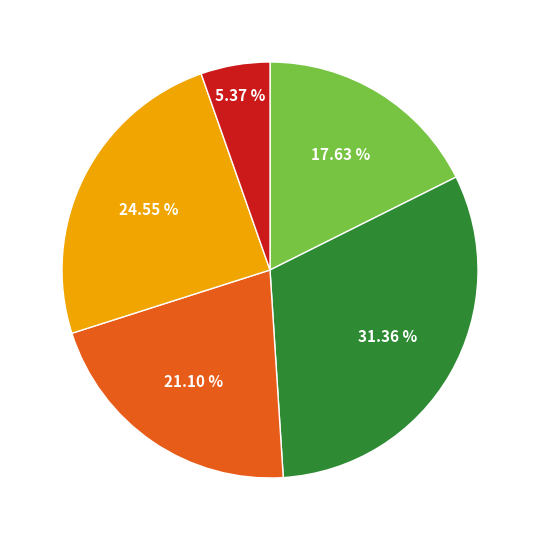

Count the number of slices in the pie.

5